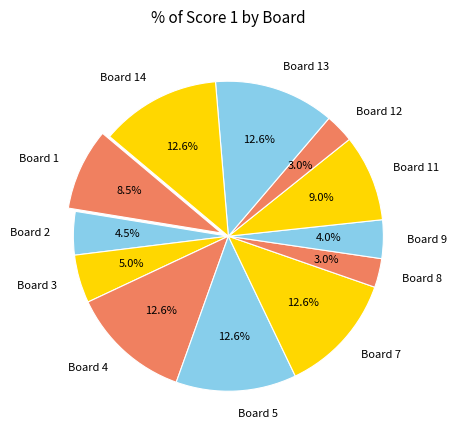

Between Board 11 and Board 13, which is larger?

Board 13